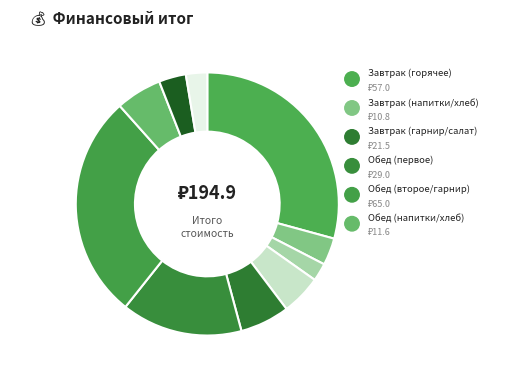

How many segments does this pie chart have?

10